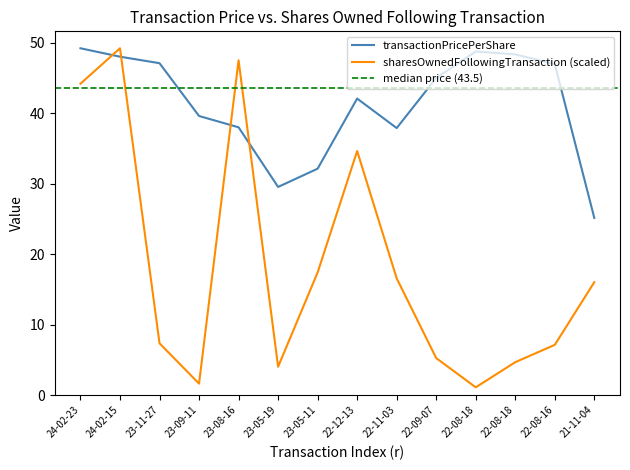

Where does the sharesOwnedFollowingTransaction series first go above 16?

24-02-23